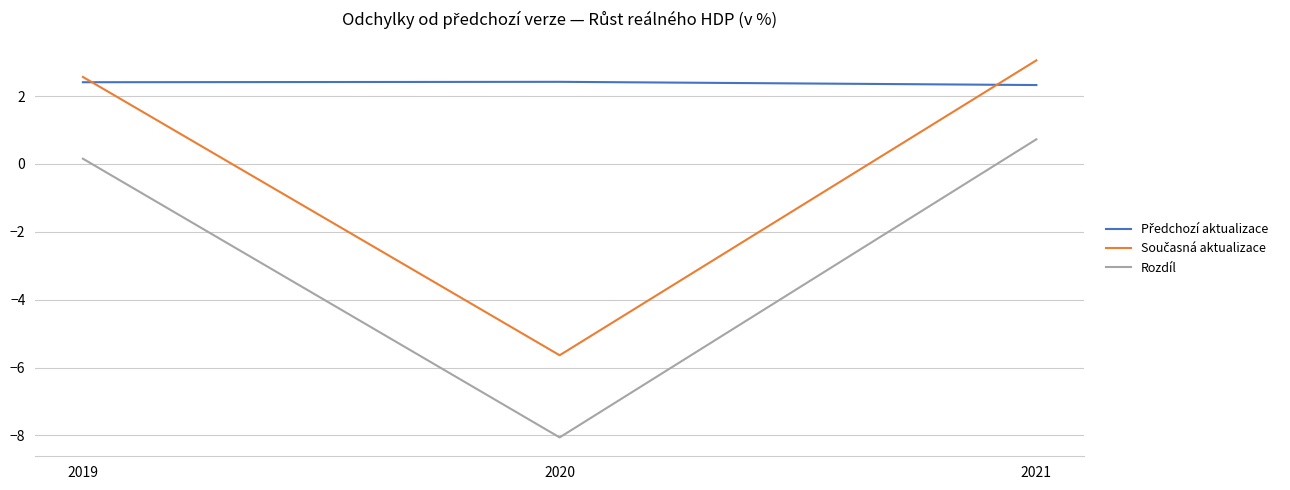

What is the lowest value of the Rozdíl series?

-8.1